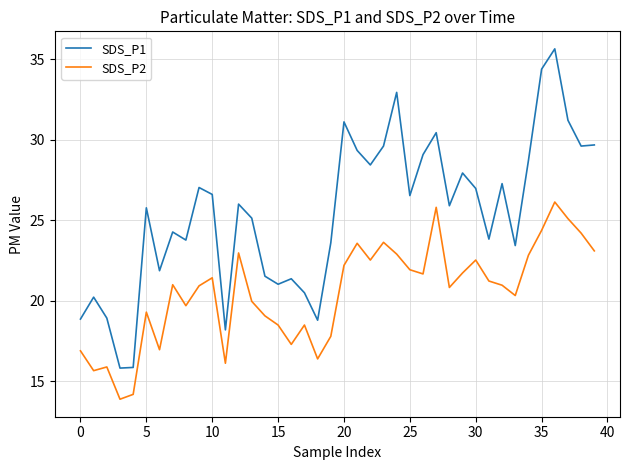

Which series has the largest total across all categories?

SDS_P1